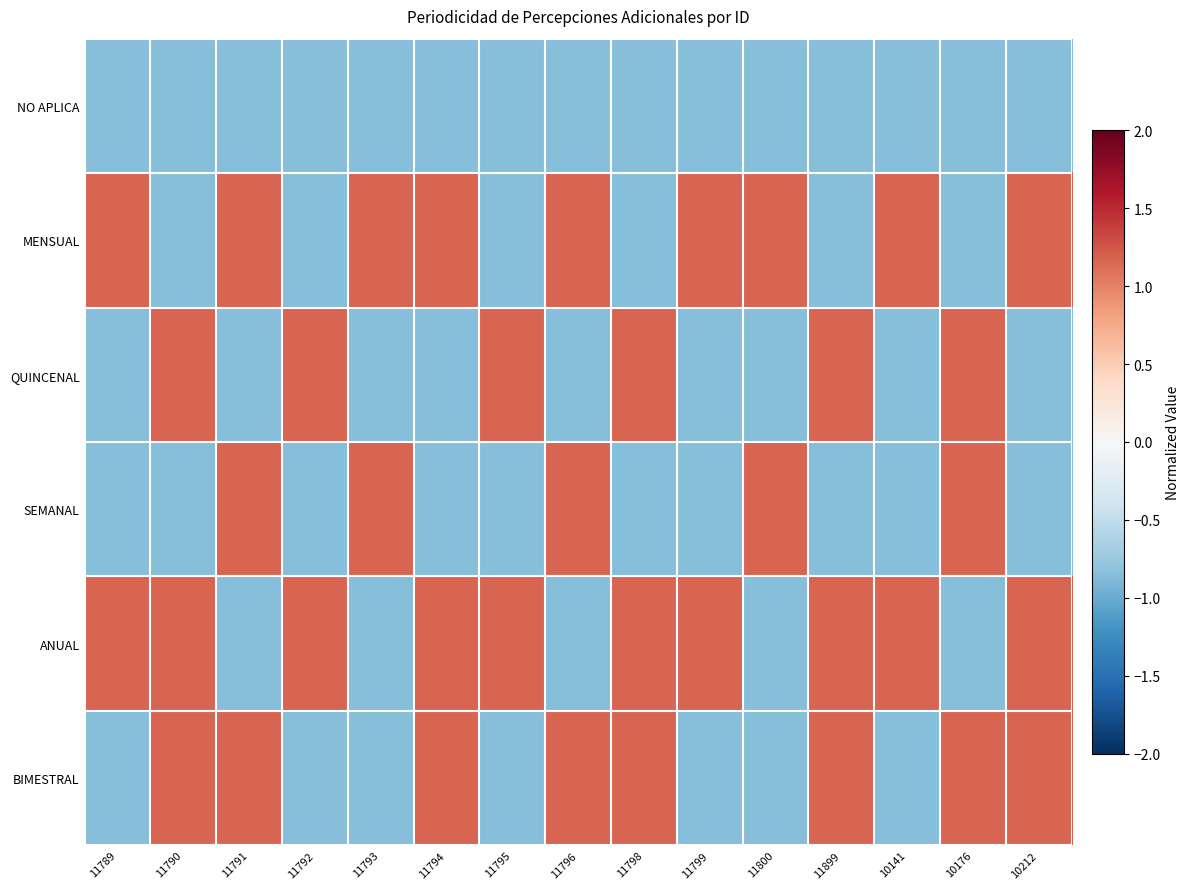

What is the spread (max minus min) of values at 11791?

2.0